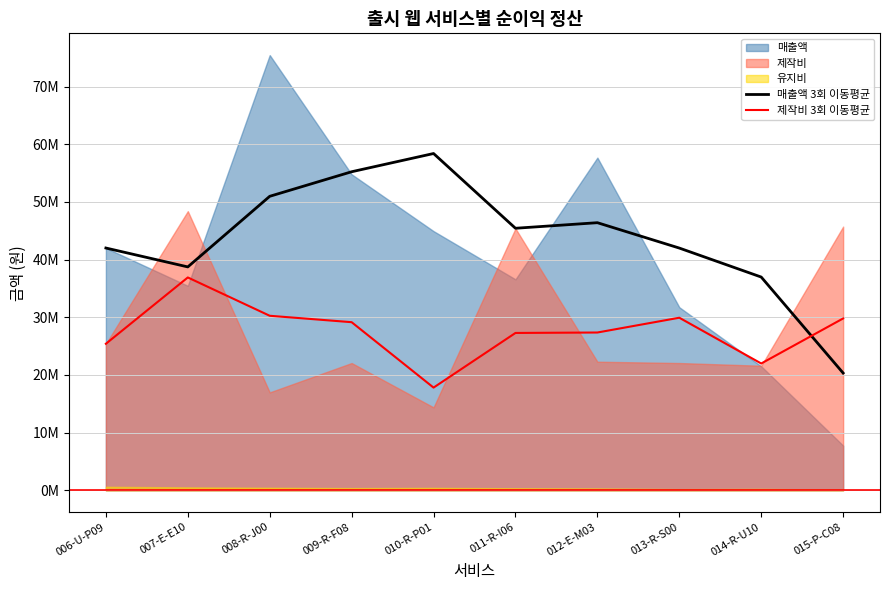

What is the difference between the maximum and minimum values in the 제작비 3회 이동평균 series?

19100000.0